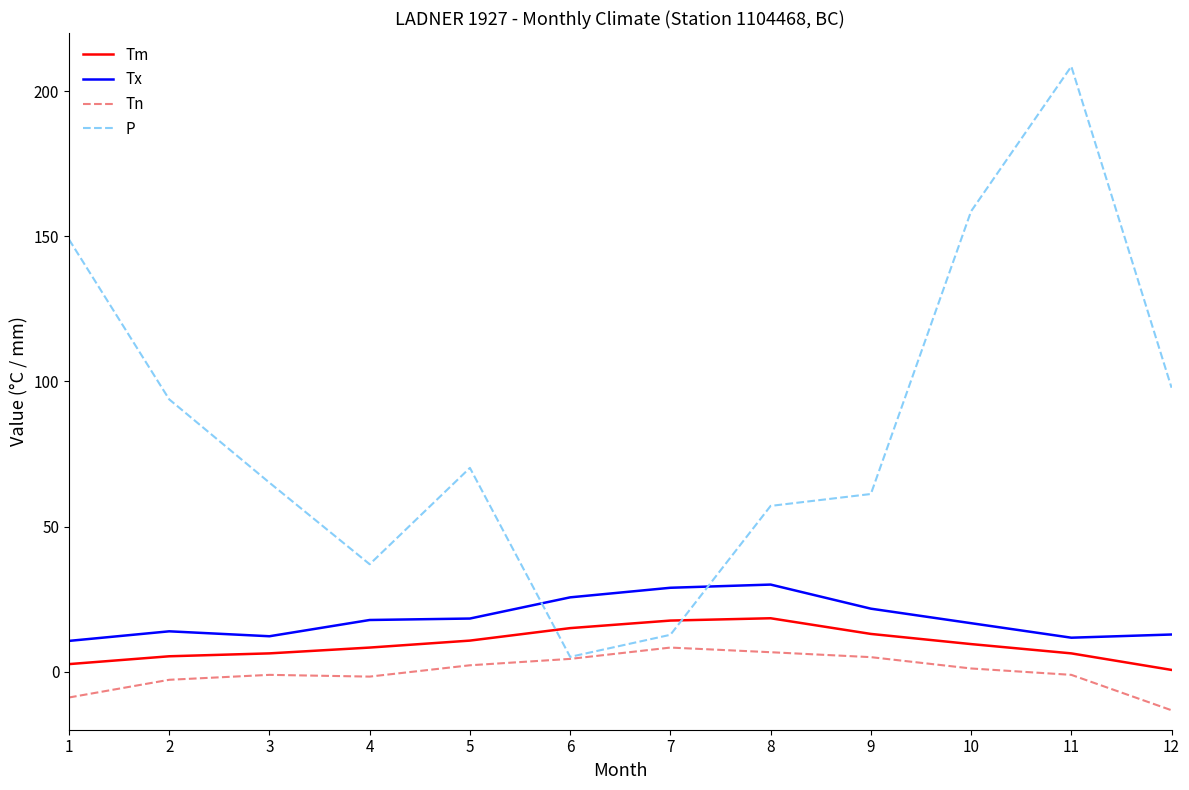

What is the difference between the highest and lowest values at 7?

20.6